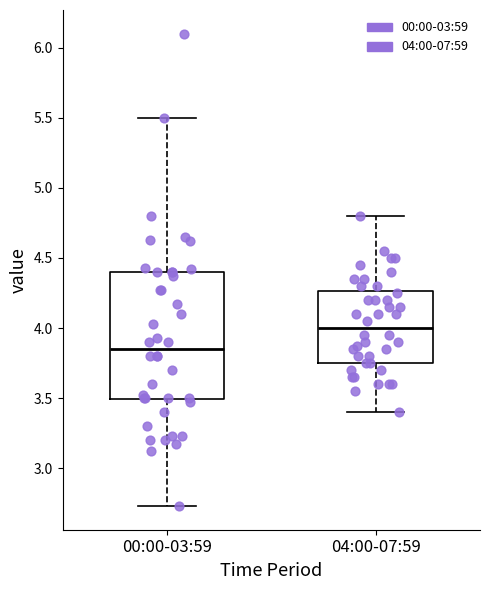

Which box has the lowest median line?

00:00-03:59